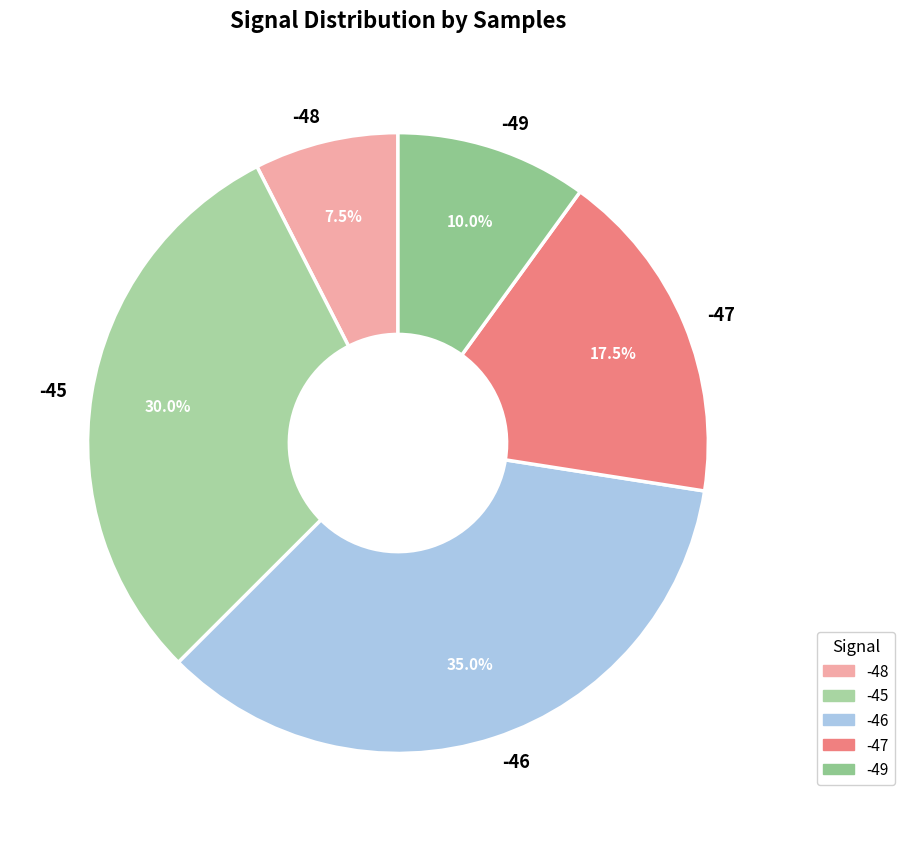

Which category has the biggest portion of the pie?

-46